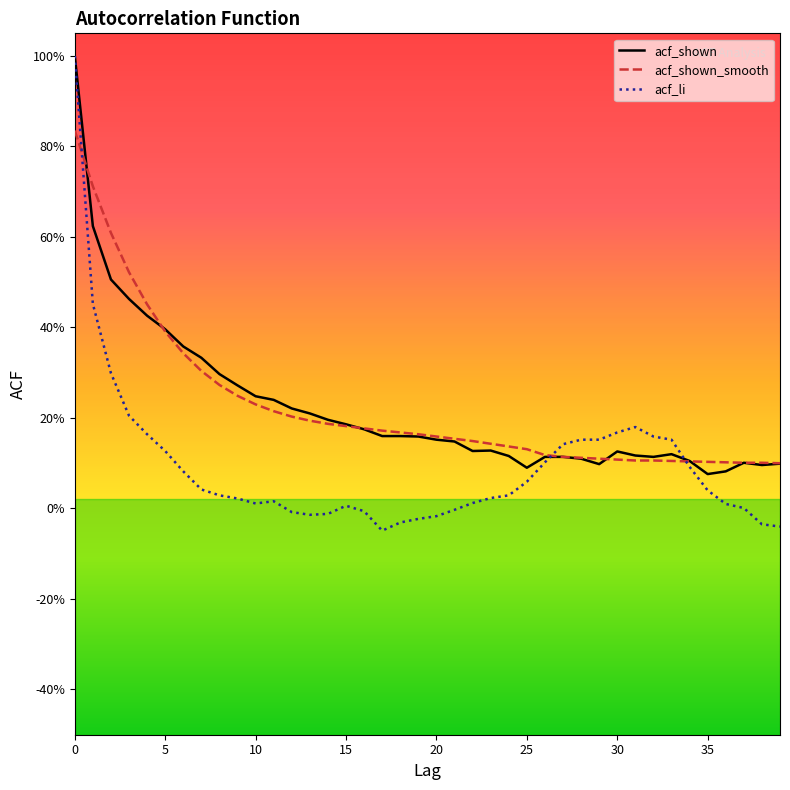

What are all the series names shown in the legend?

acf_shown, acf_shown_smooth, acf_li